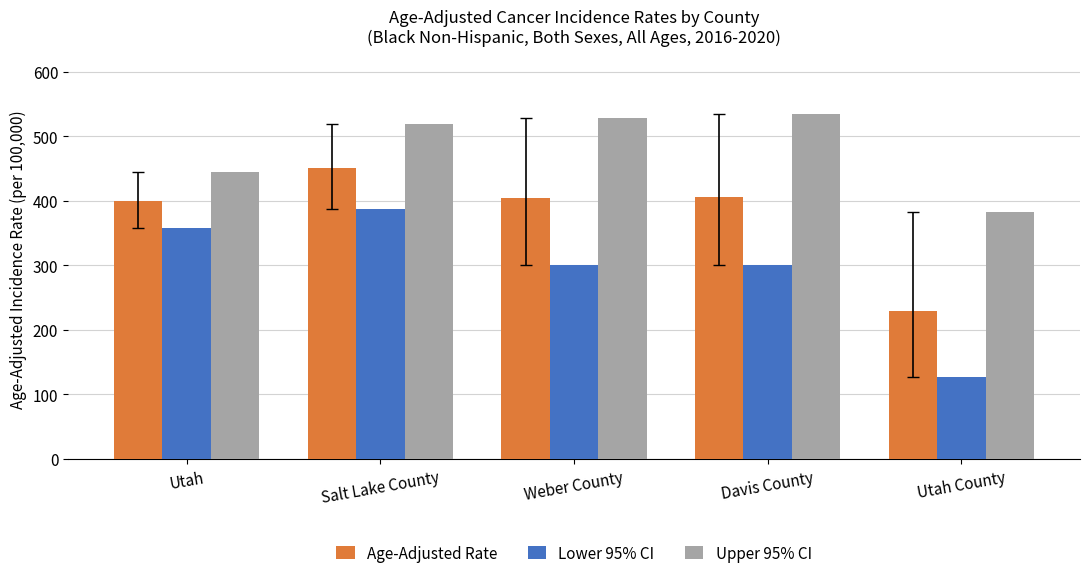

How many series are shown in this chart?

3